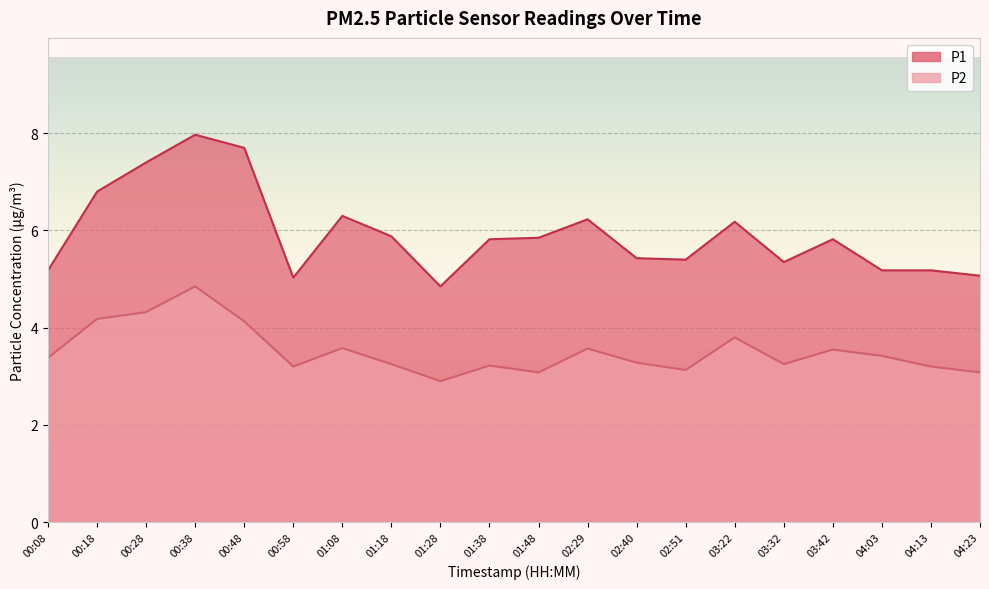

How many lines are shown in the chart?

2